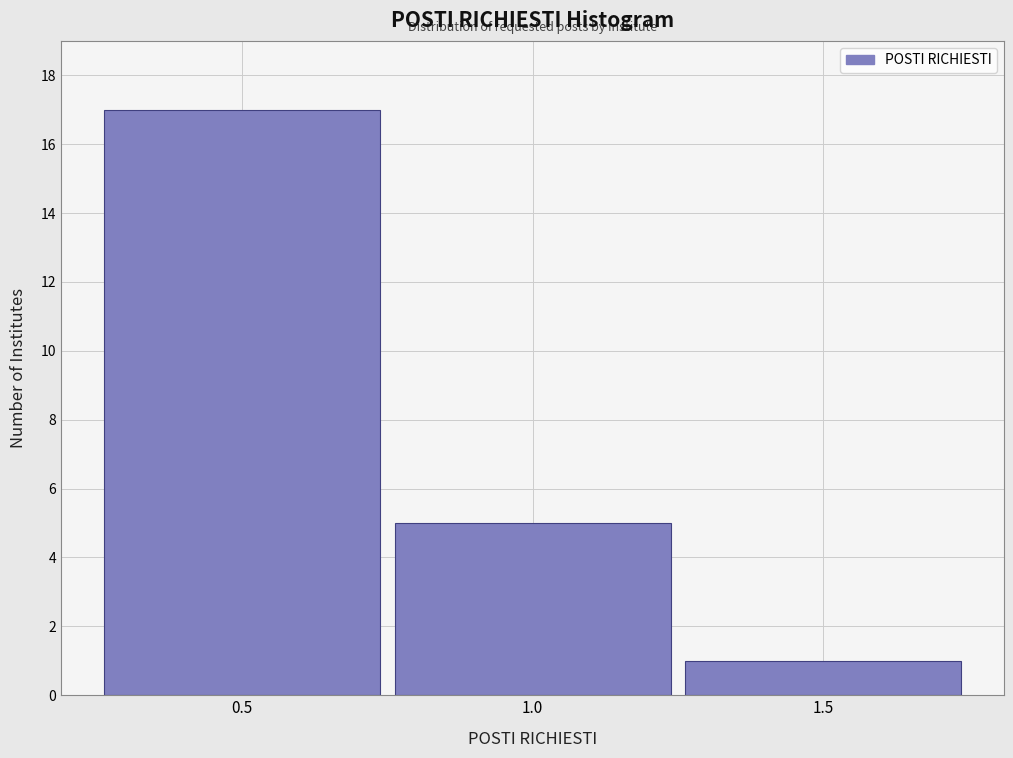

Which range on the x-axis has the tallest bar?

0.25 to 0.75